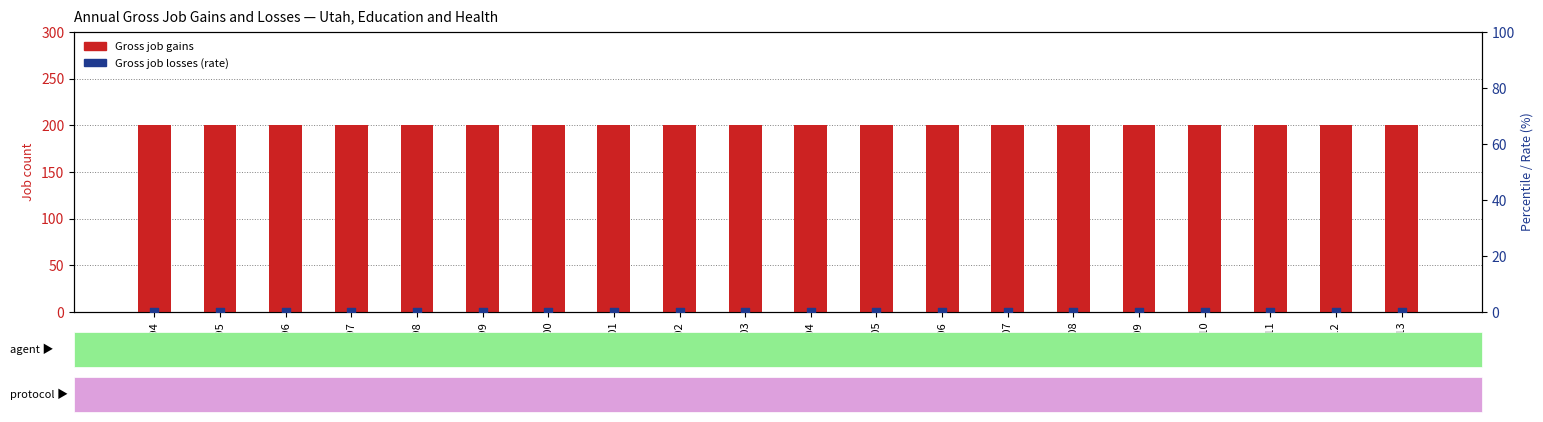

At which category is the sum across all series the highest?

1994